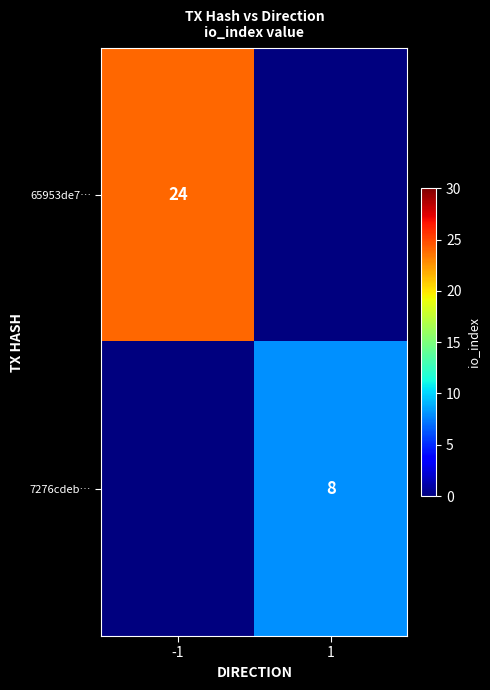

Is it true that 65953de7… equals 24 at -1?

True